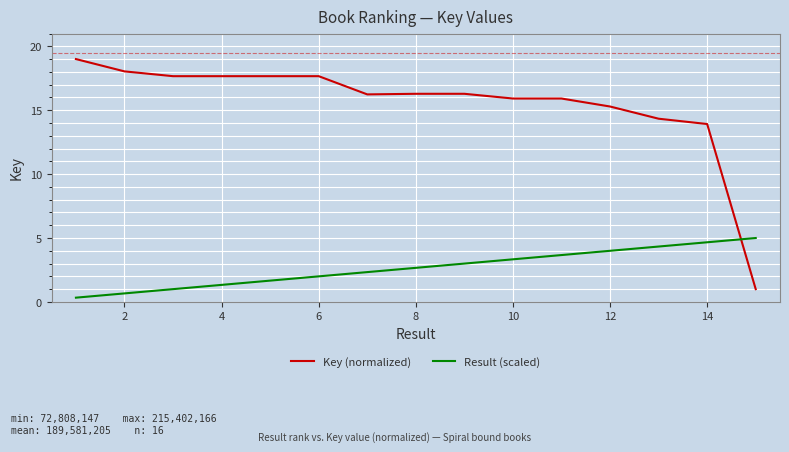

Rank the series by their maximum value, from lowest to highest.

Result (scaled), Key (normalized)